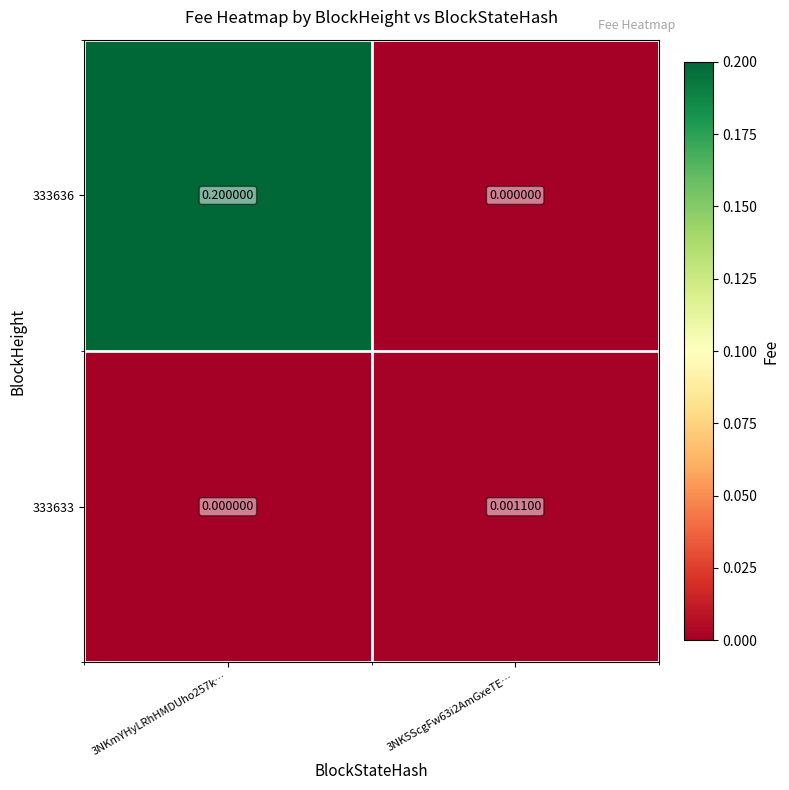

Count the number of categories in the chart.

2